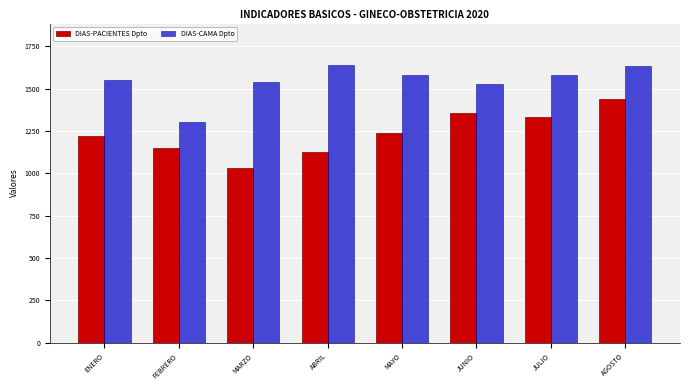

What is the spread (max minus min) of values at ENERO?

330